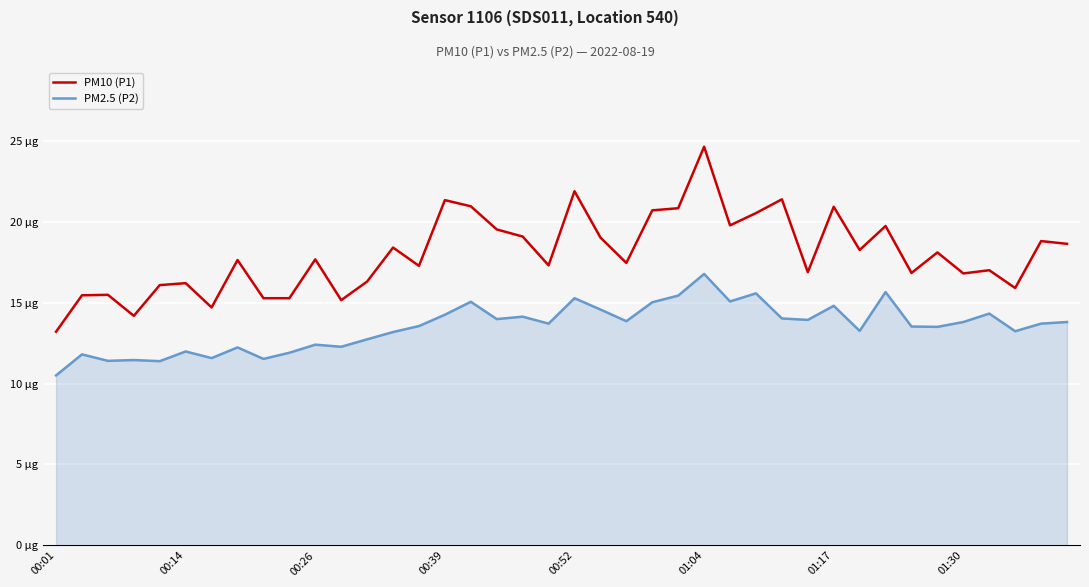

What are all the series names shown in the legend?

PM10 (P1), PM2.5 (P2)